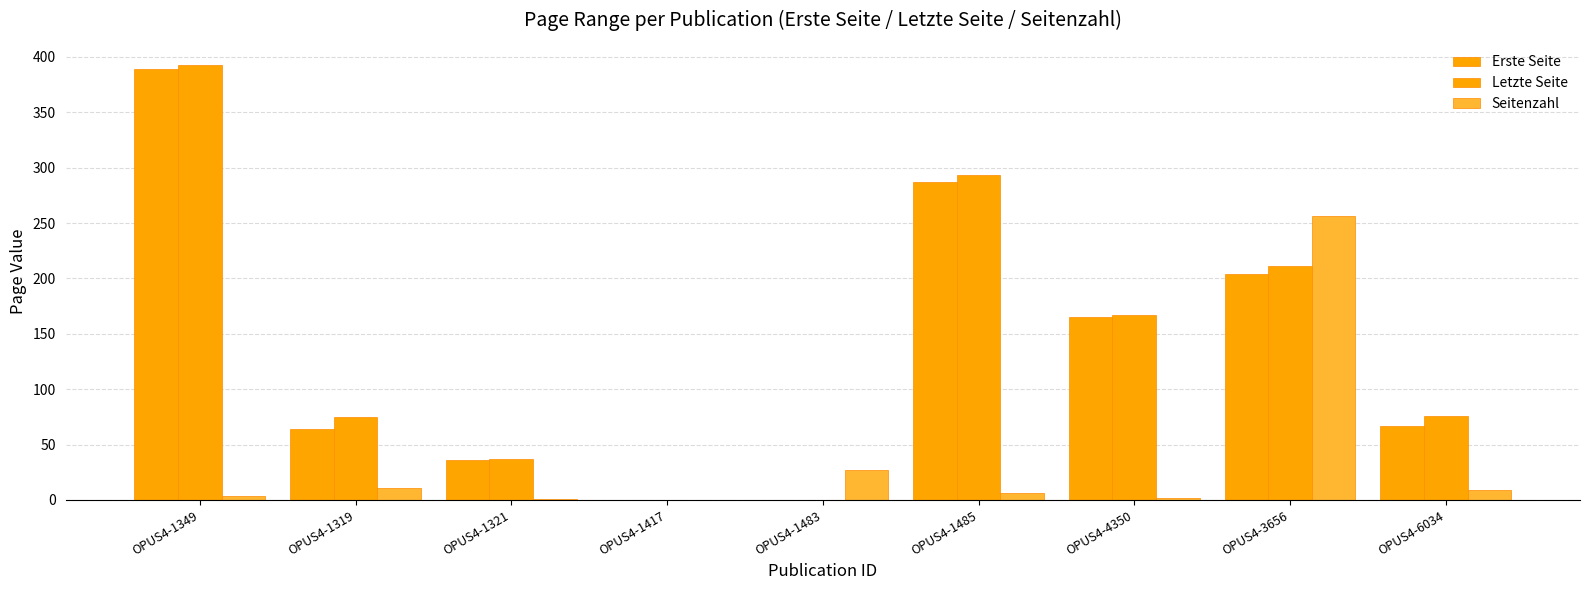

How many data points does each series have?

9